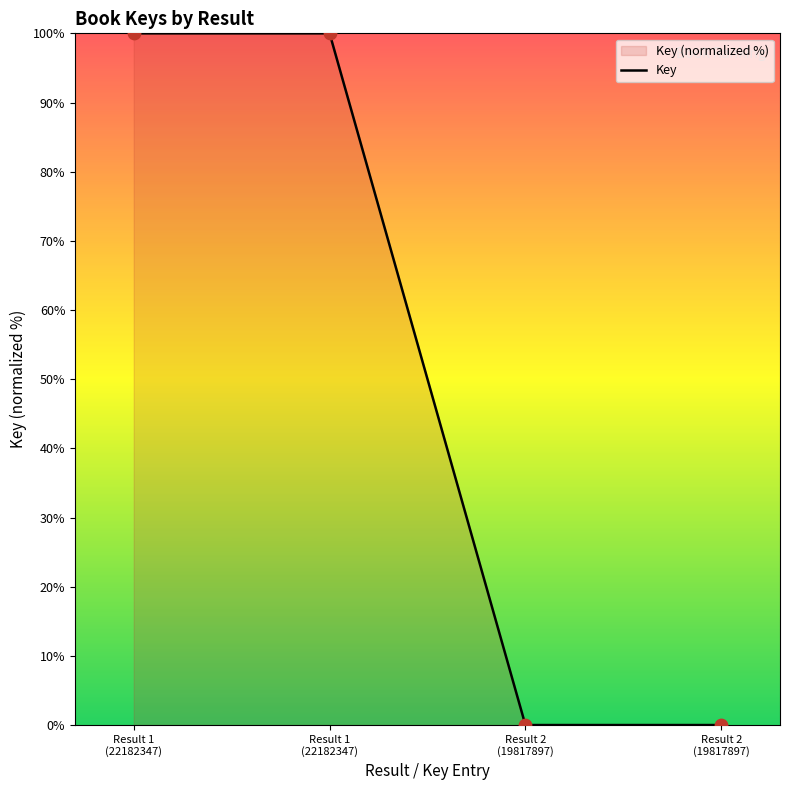

Between Result 1
(22182347) and Result 2
(19817897), which is larger?

Result 1
(22182347)